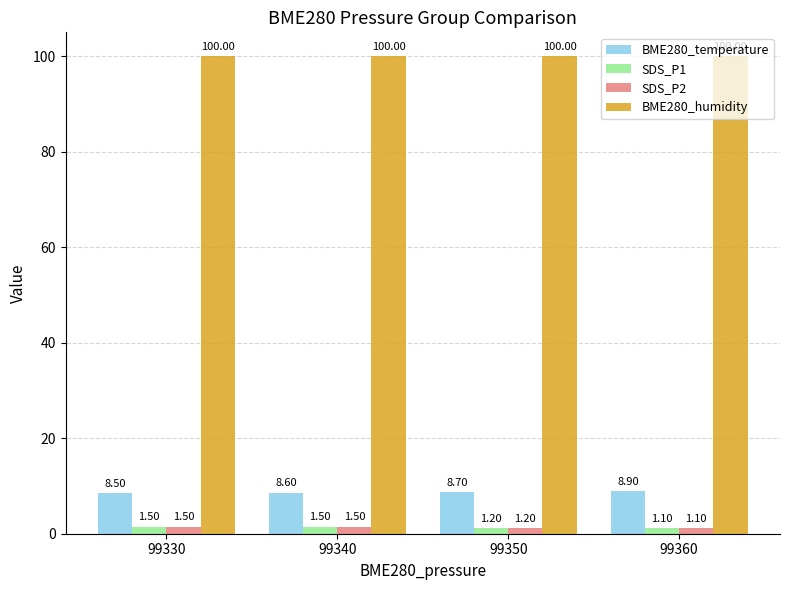

How many data points does each series have?

4